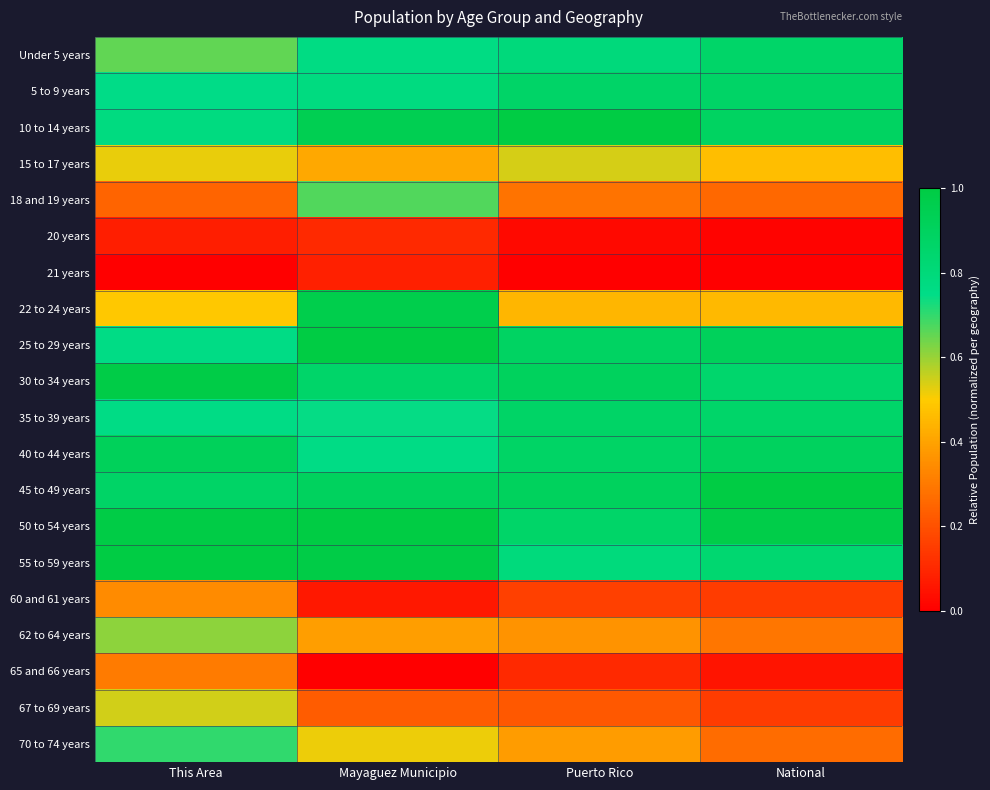

Which series has the widest spread of values?

22 to 24 years